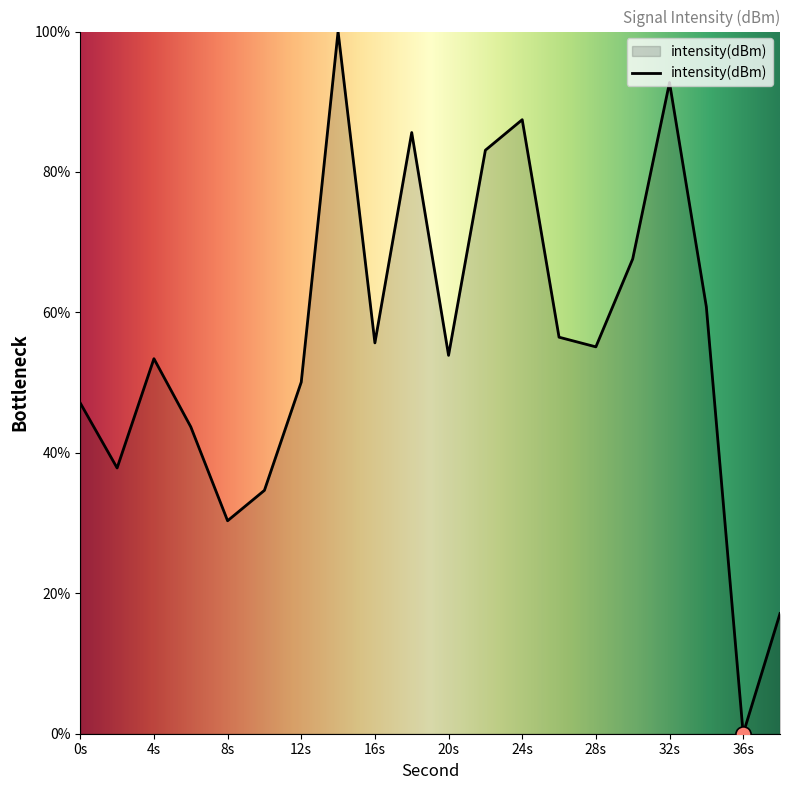

What is the greatest value displayed?

100.0